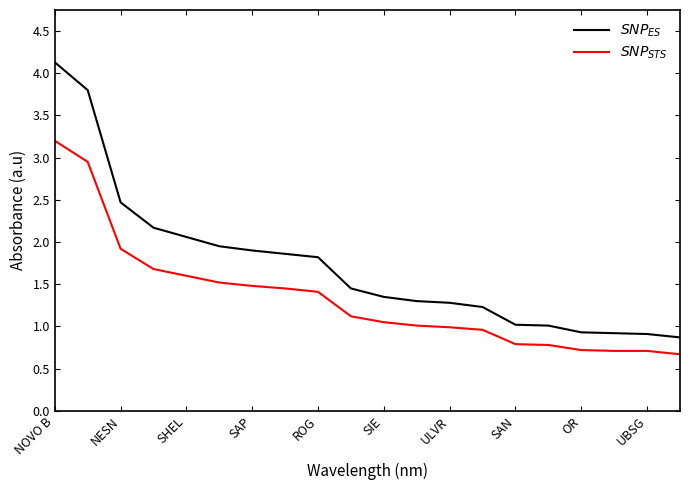

At how many categories does at least one series exceed 3?

2